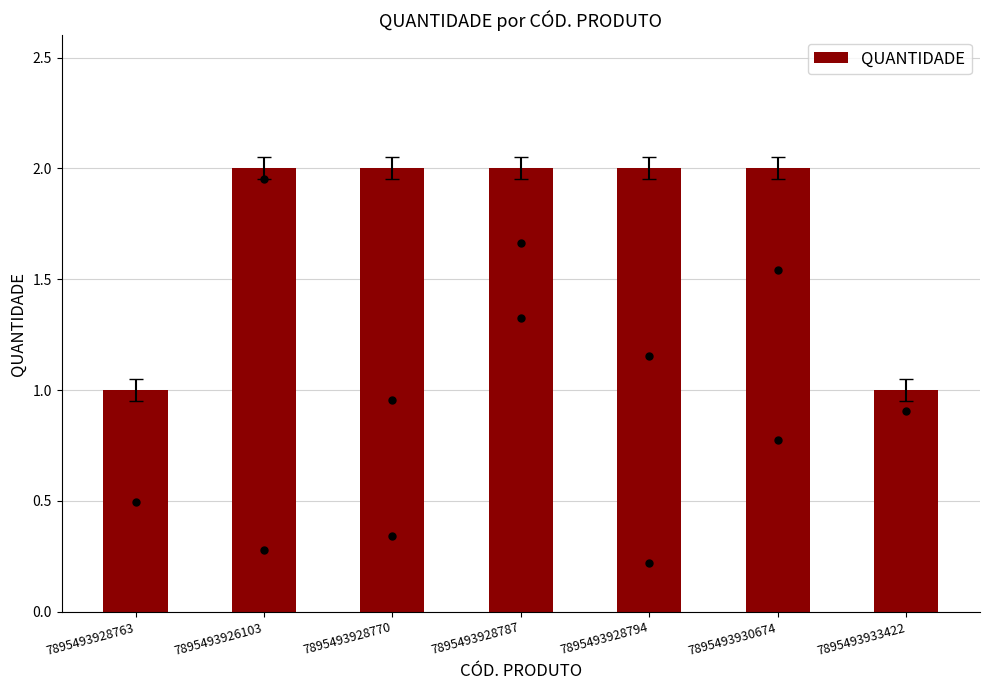

What is the change in value from 7895493928763 to 7895493926103?

+1